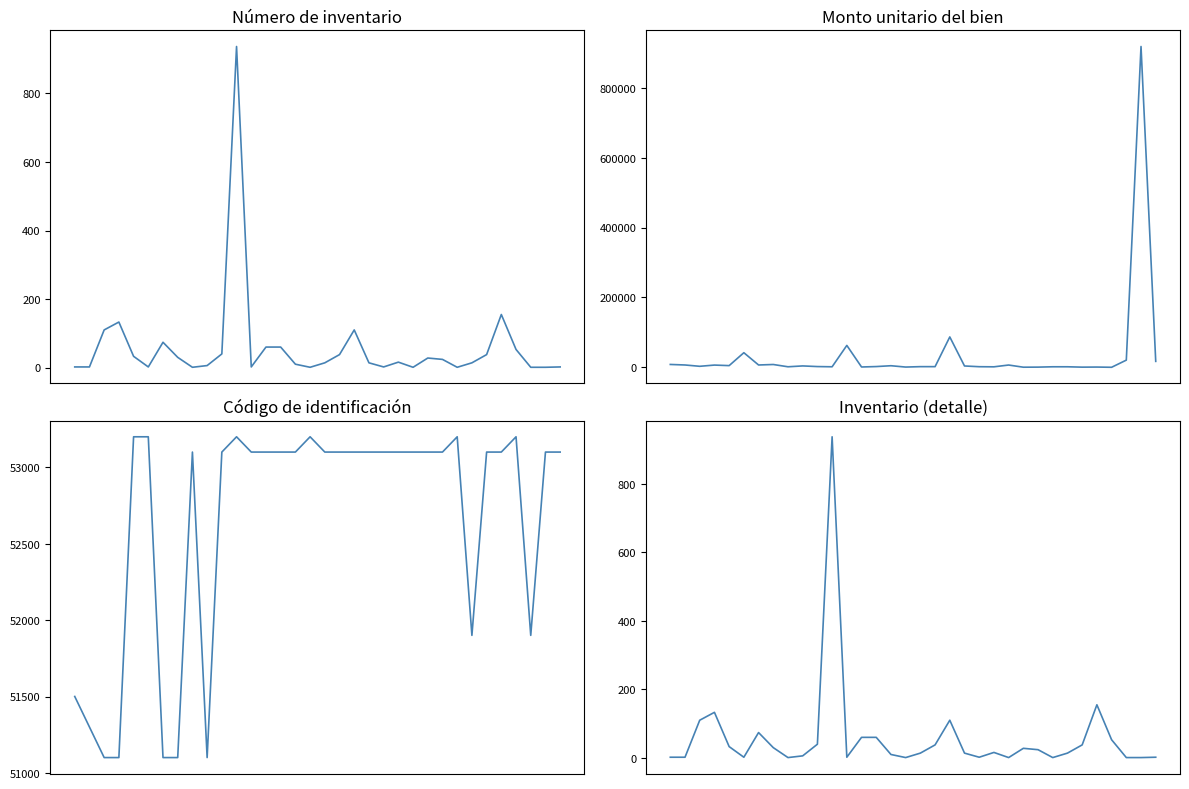

Which series has the largest total across all categories?

Código de identificación